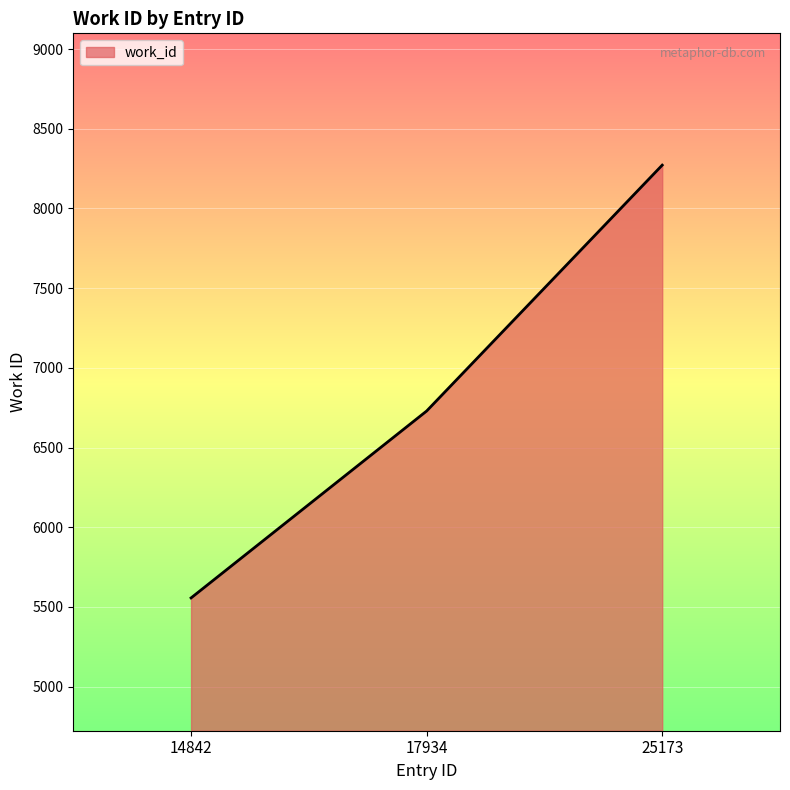

Where is the data nearest to the value 6914?

17934